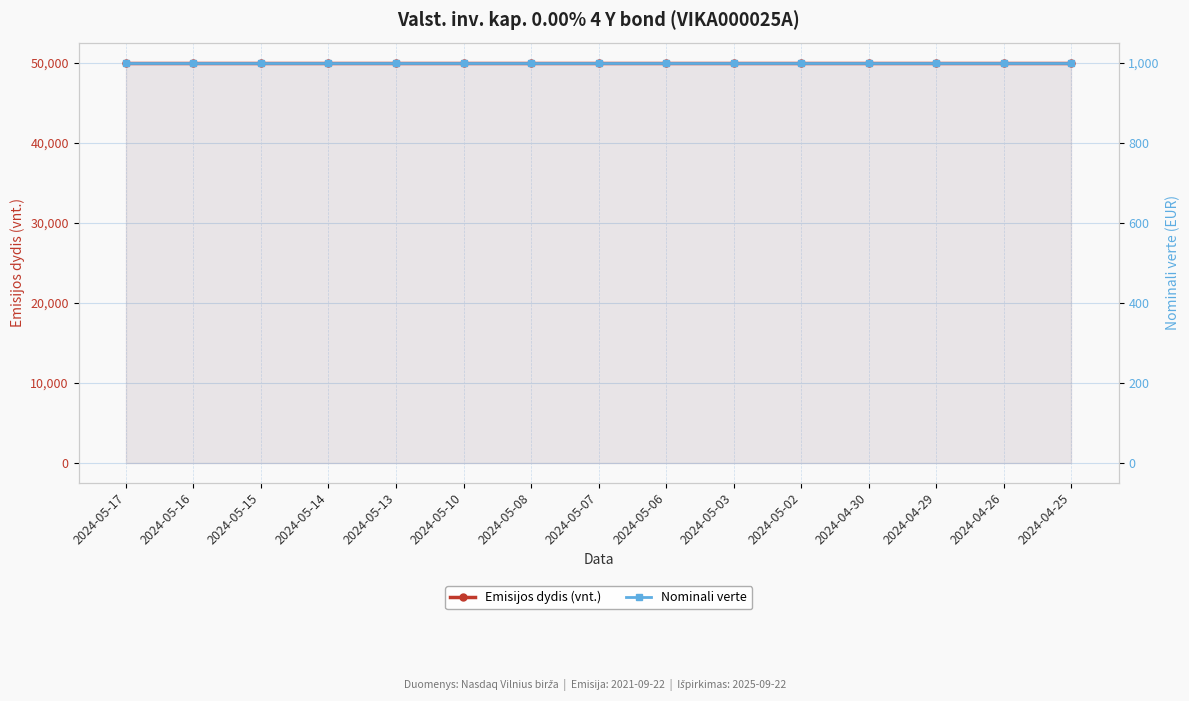

Is the value of Emisijos dydis (vnt.) at 2024-05-07 greater than the value of Nominali verte at 2024-05-15?

Yes